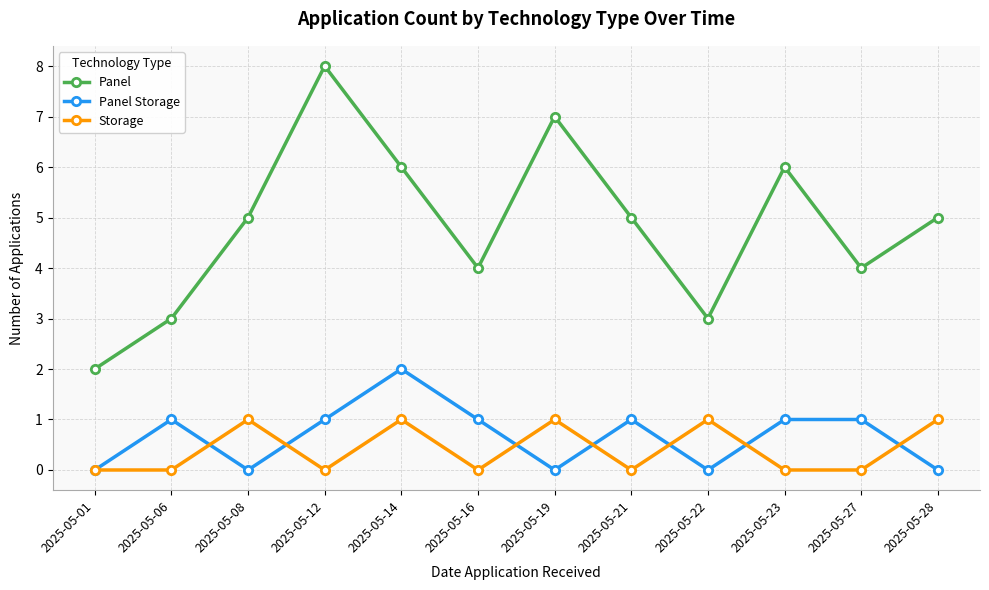

Reading right to left, extract all data points from this chart.

Panel: 5	4	6	3	5	7	4	6	8	5	3	2
Panel Storage: 0	1	1	0	1	0	1	2	1	0	1	0
Storage: 1	0	0	1	0	1	0	1	0	1	0	0